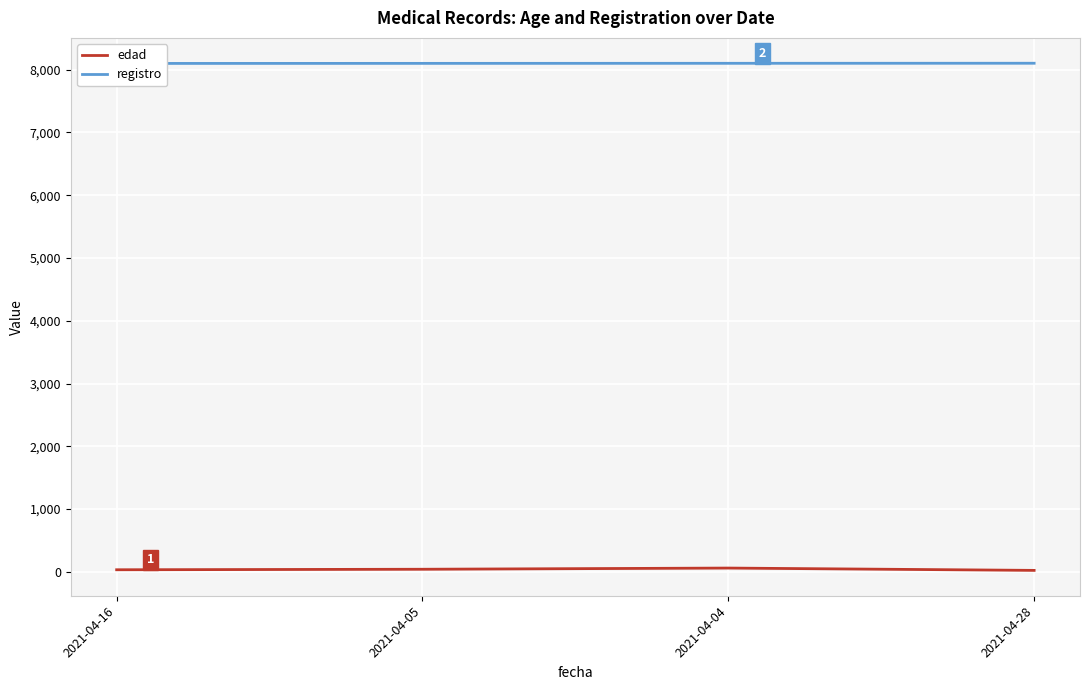

What is the label of the 3rd point from the right?

2021-04-05